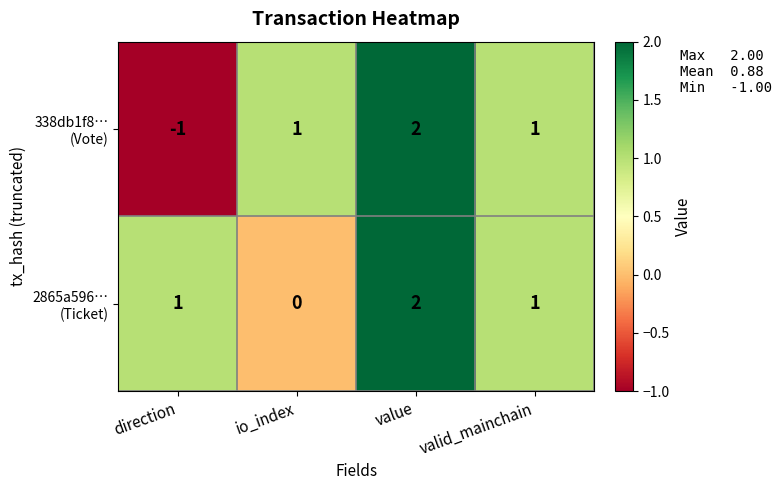

At which category is the sum across all series the highest?

value